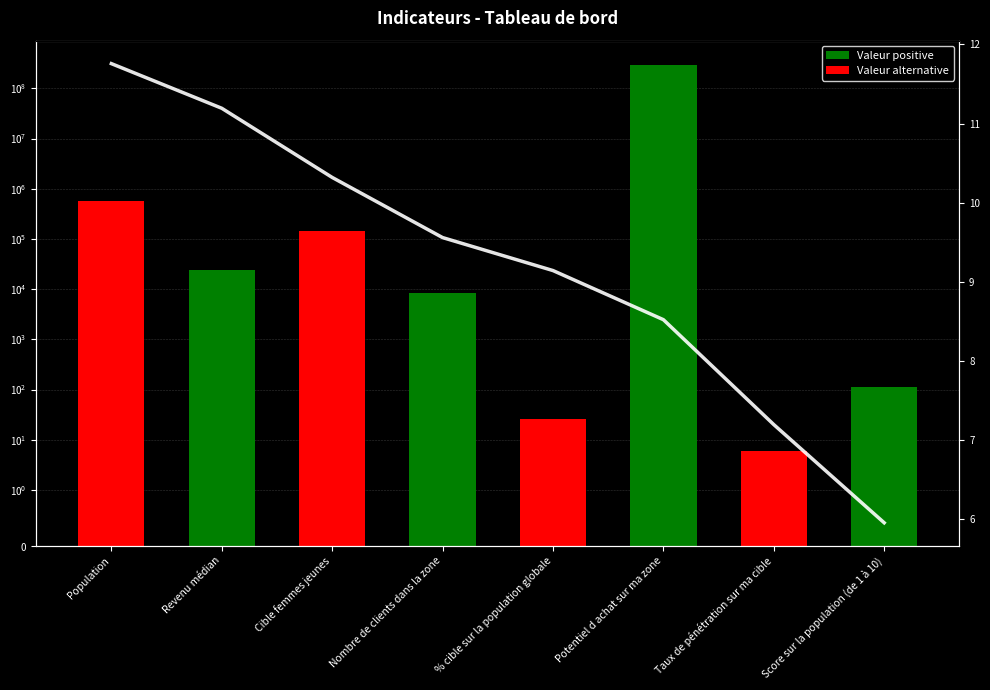

Reading left to right, transcribe all the data shown in this chart.

Valeur: Population=562382.0	Revenu médian=23810.0	Cible femmes jeunes=142918.0	Nombre de clients dans la zone=8342.0	% cible sur la population globale=25.4	Potentiel d achat sur ma zone=294809676.0	Taux de pénétration sur ma cible=5.8	Score sur la population (de 1 à 10)=112.5
Trend: Population=11.8	Revenu médian=11.2	Cible femmes jeunes=10.3	Nombre de clients dans la zone=9.6	% cible sur la population globale=9.1	Potentiel d achat sur ma zone=8.5	Taux de pénétration sur ma cible=7.2	Score sur la population (de 1 à 10)=6.0